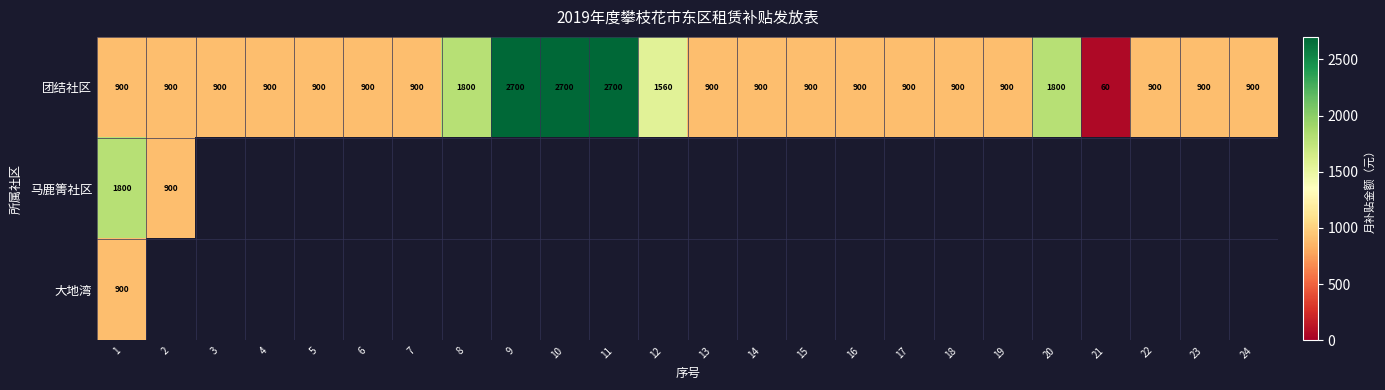

What is the difference between the maximum and minimum values in the 团结社区 series?

2640